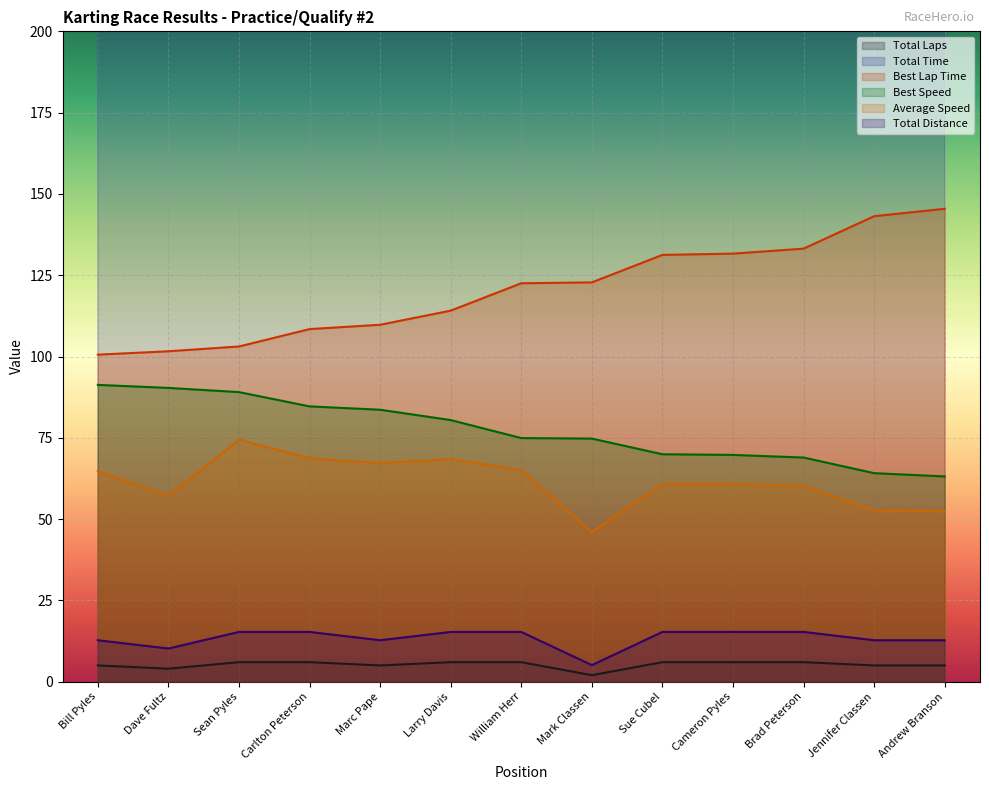

What is the minimum value shown in the chart?

2.0